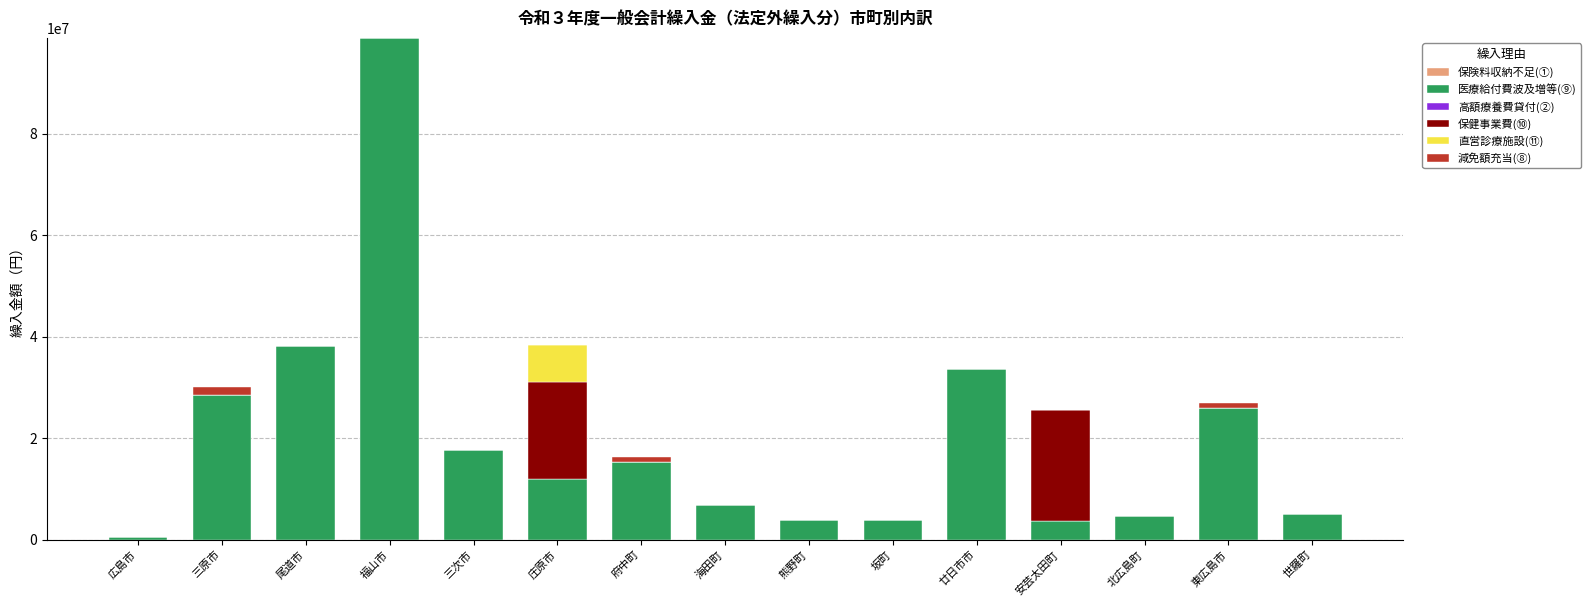

At which category is the sum across all series the highest?

福山市